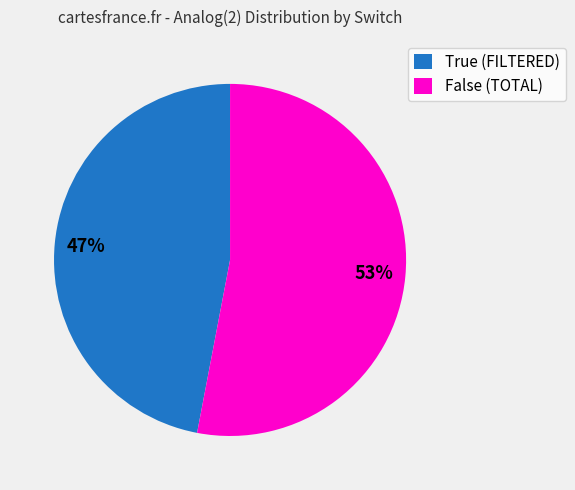

How many segments does this pie chart have?

2